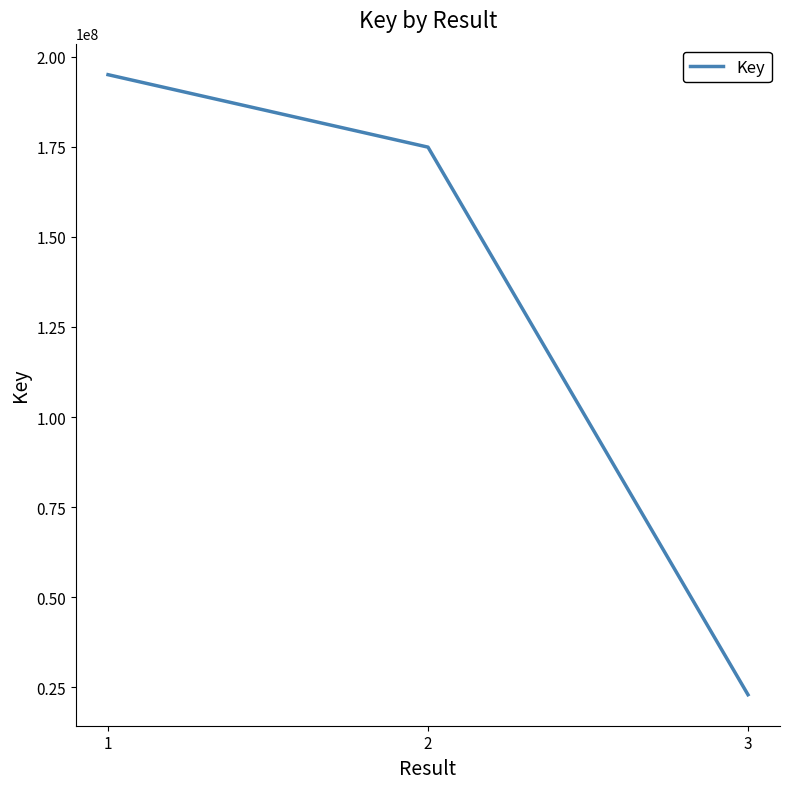

The value at 2 is 174871414. True or false?

True